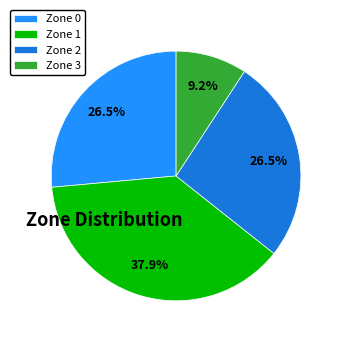

How many slices are in this pie chart?

4